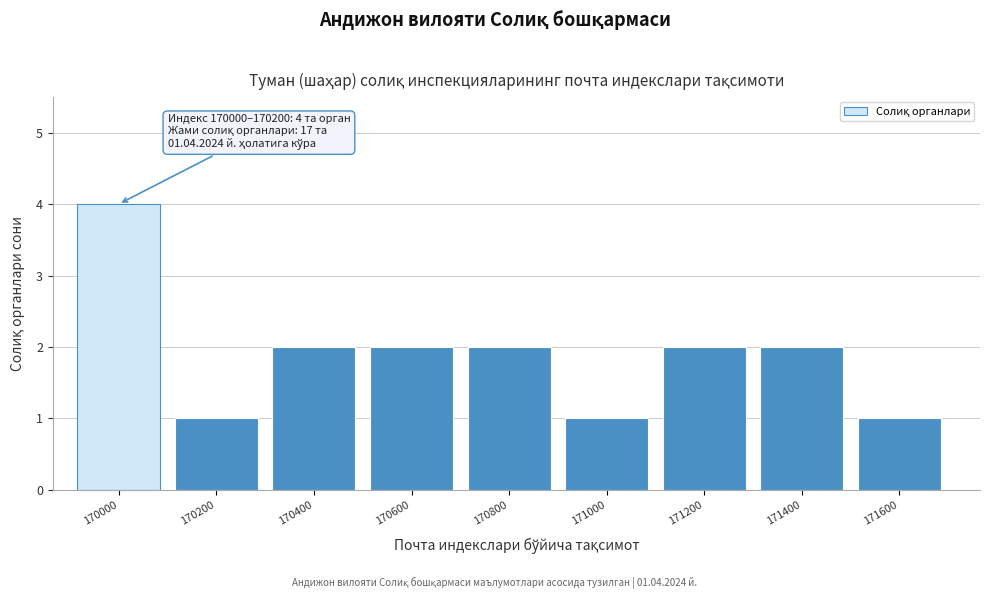

Reading right to left, list all the values displayed in this chart.

1	2	2	1	2	2	2	1	4